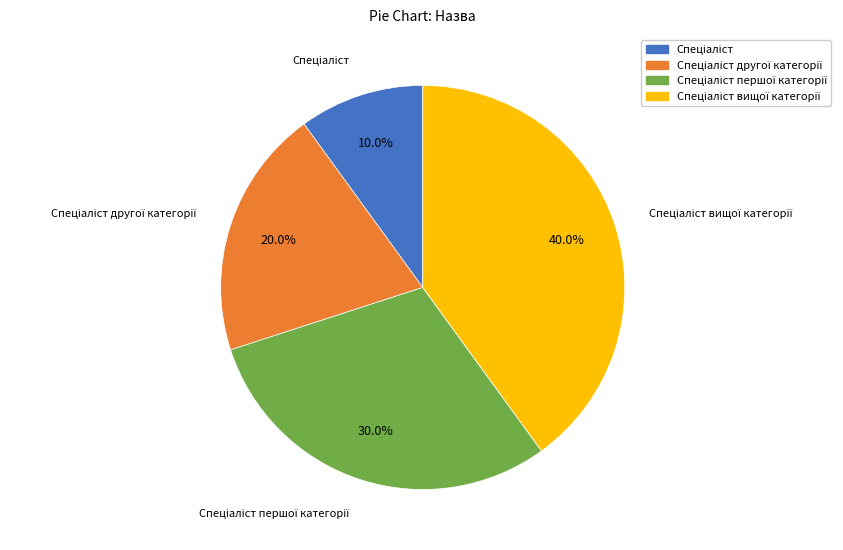

Does any single category account for the majority?

No